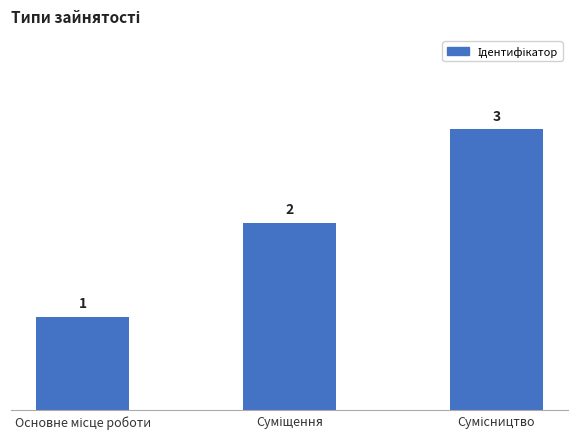

What is the value of the 1st bar from the left?

1